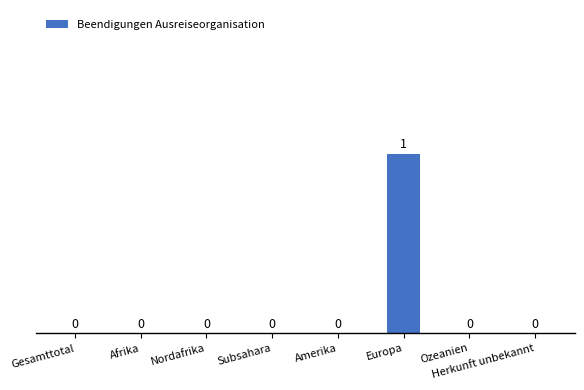

Is it true that the value at Afrika is 0?

True